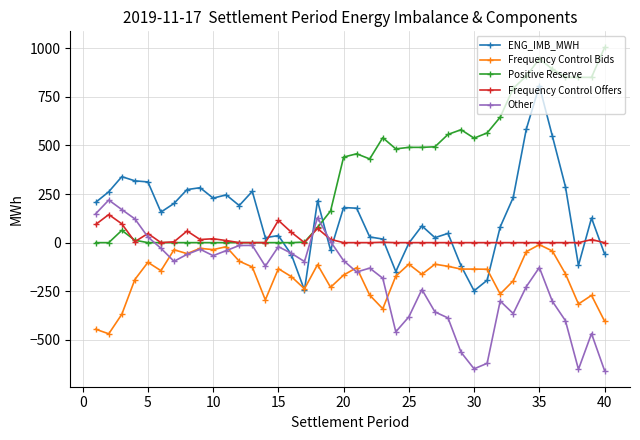

What is the maximum value for Frequency Control Offers?

144.4